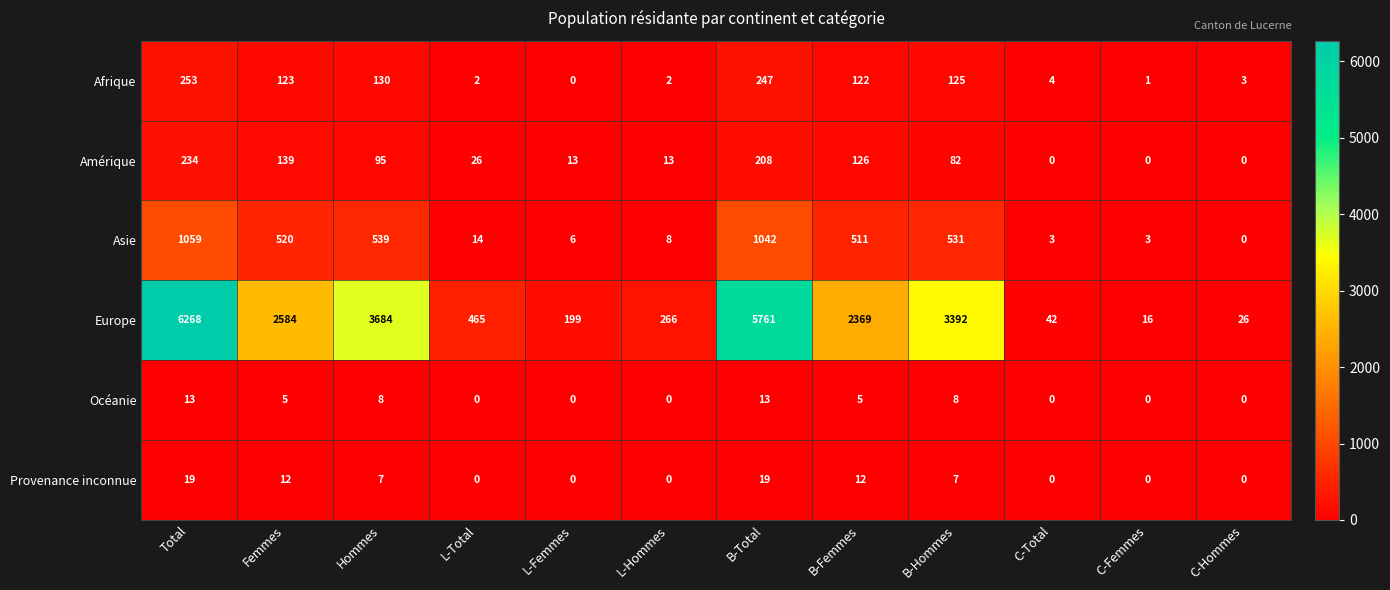

At which category is the sum across all series the highest?

Total